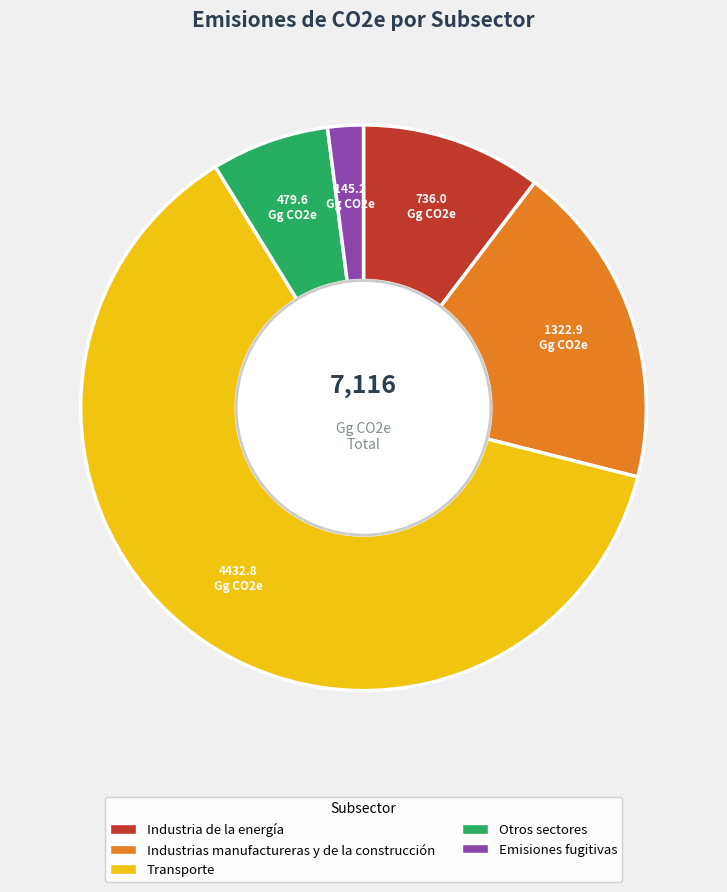

The Transporte slice represents 49% of the pie. True or false?

False